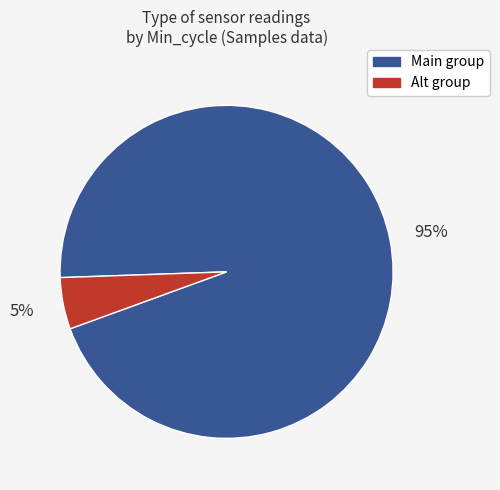

To the nearest percent, what is the difference between the largest and smallest slice percentages?

90%